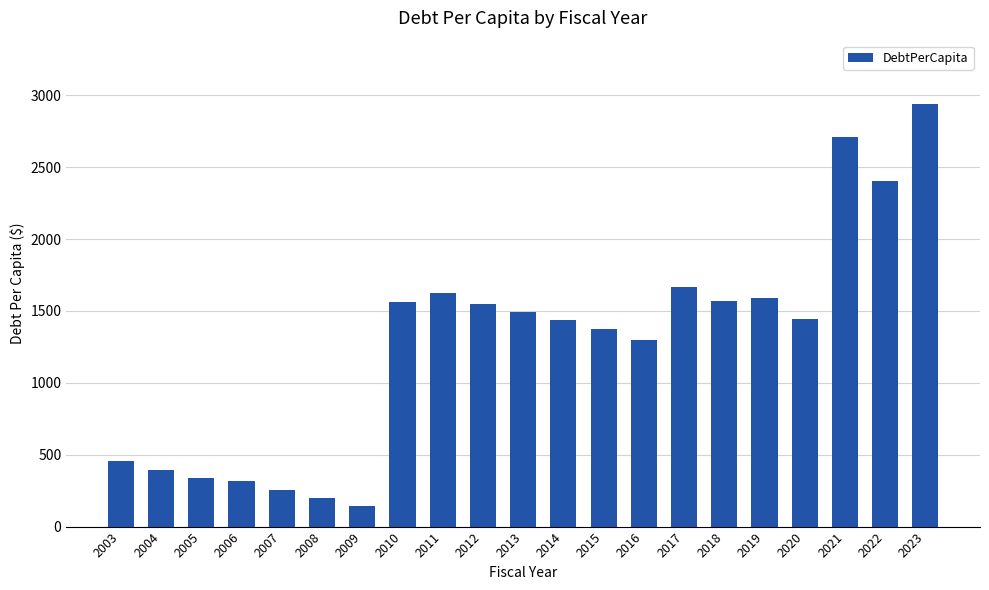

What is the change in value from 2019 to 2020?

-145.1